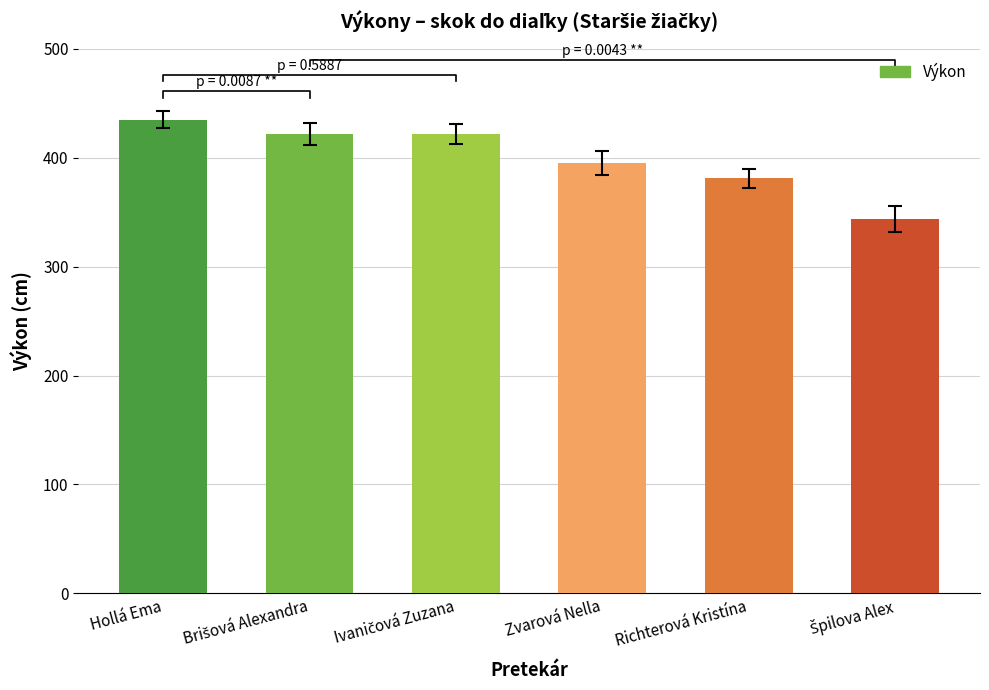

List the labels in order of value, largest first.

Hollá Ema, Brišová Alexandra, Ivaničová Zuzana, Zvarová Nella, Richterová Kristína, Špilova Alex